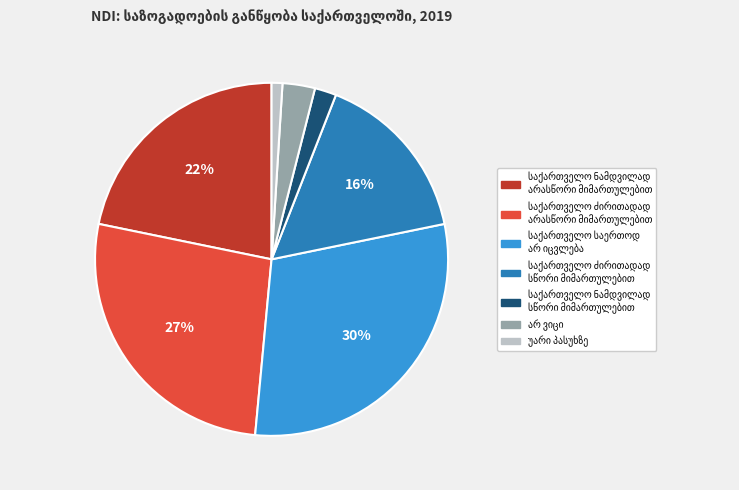

To the nearest percent, what is the difference between the largest and smallest slice percentages?

29%